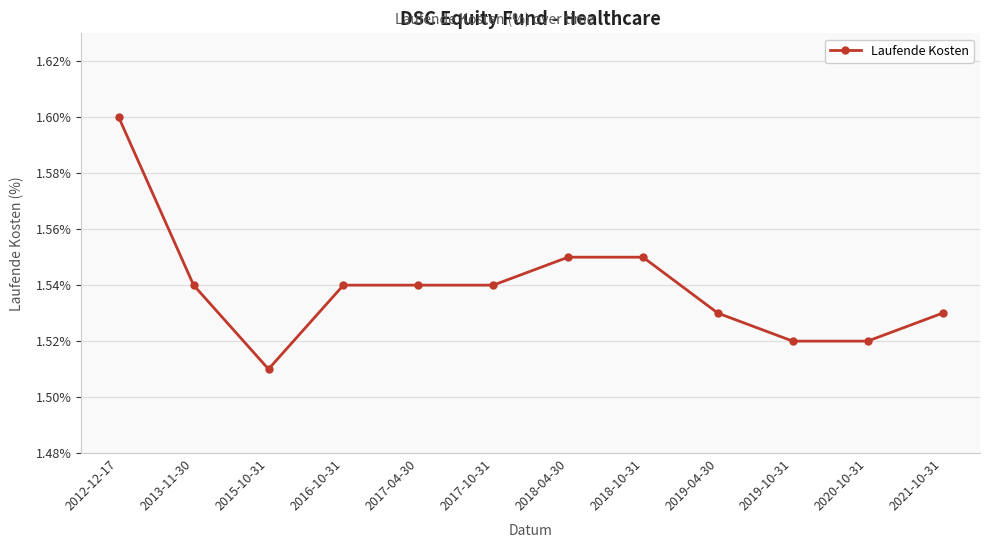

Where is the first local minimum?

2015-10-31